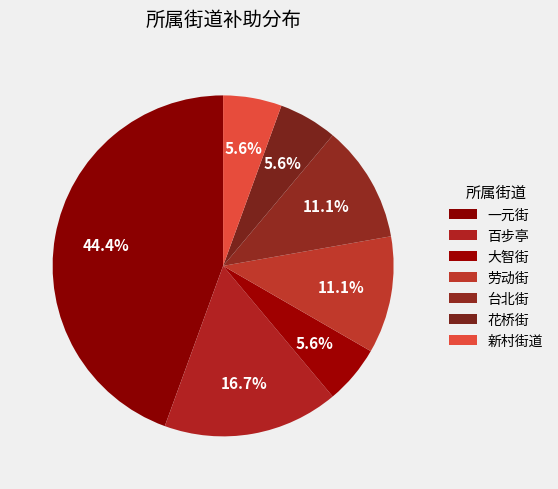

How many slices are in this pie chart?

7